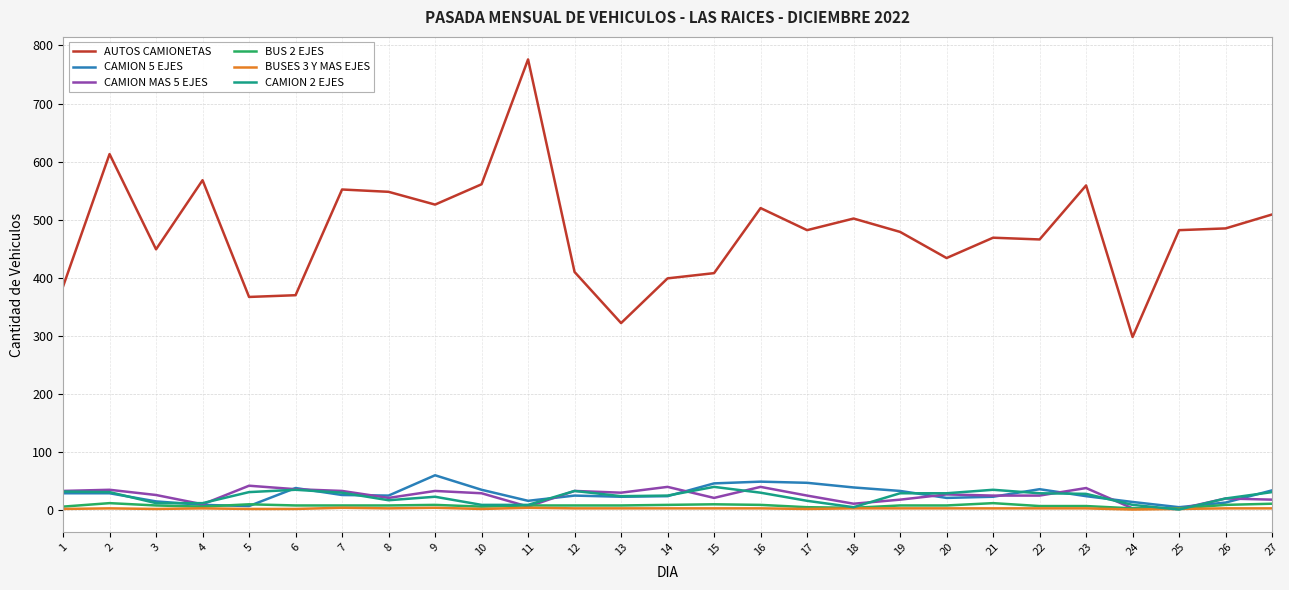

Which series has the widest spread of values?

AUTOS CAMIONETAS